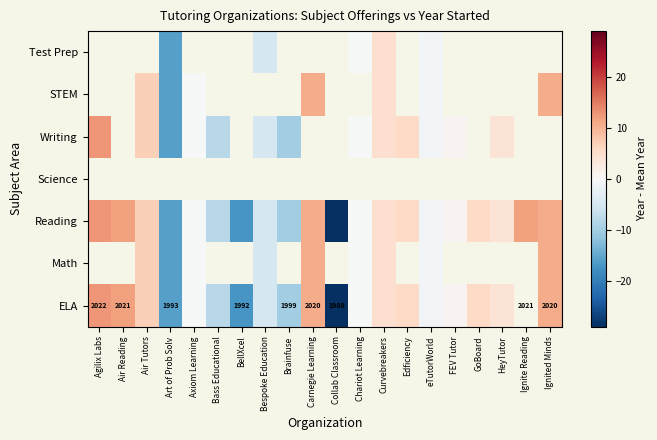

What is the difference between the ELA values at BellXcel and Art of Prob Solv?

1.0